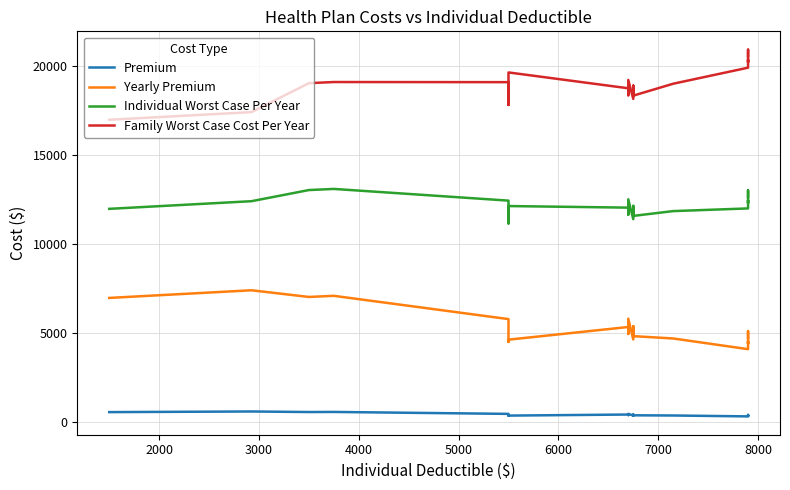

What is the value of the Premium point at the 12th from the left?

450.8